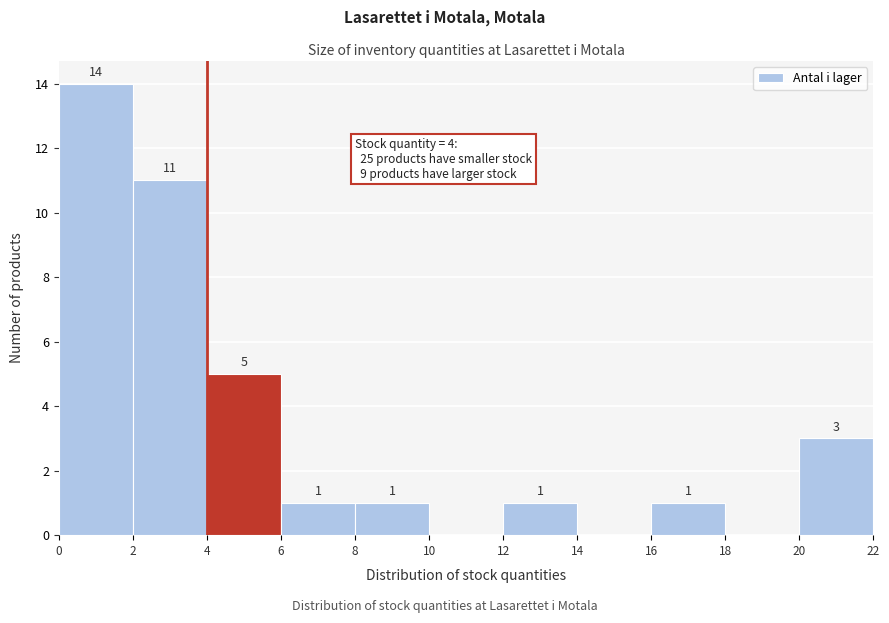

Which range on the x-axis has the tallest bar?

0 to 2